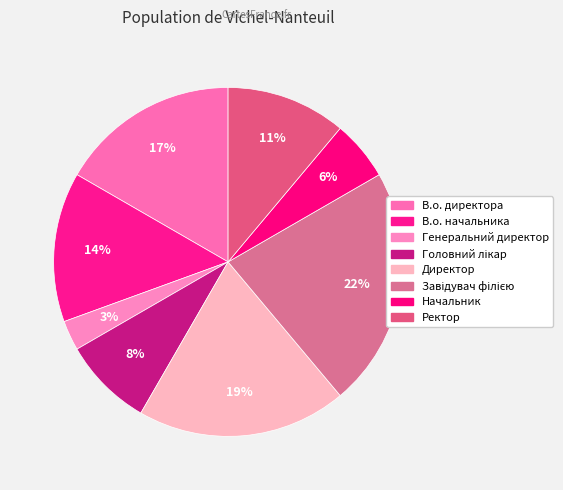

Does any single category account for the majority?

No